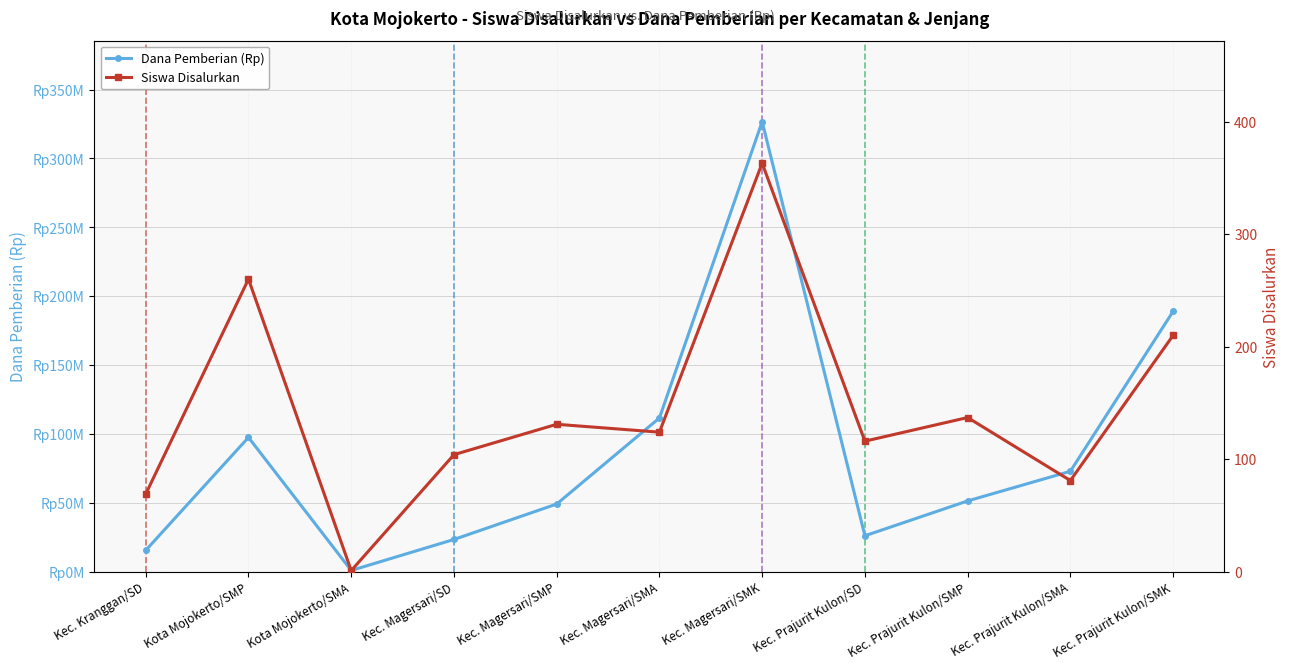

True or false: Siswa Disalurkan and Dana Pemberian (Rp) cross at least once.

False